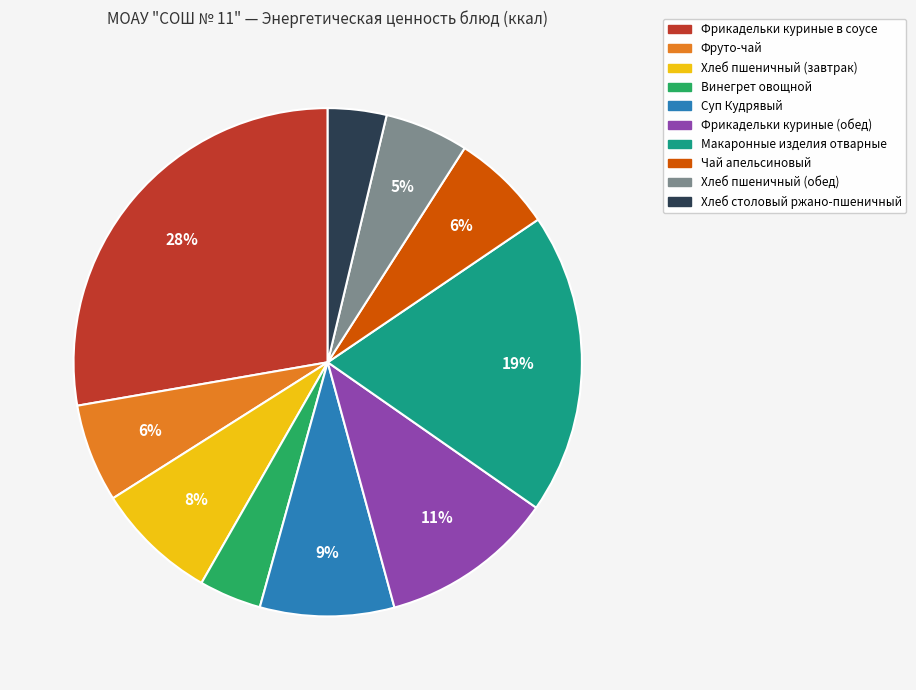

Is there a majority slice in this chart?

No